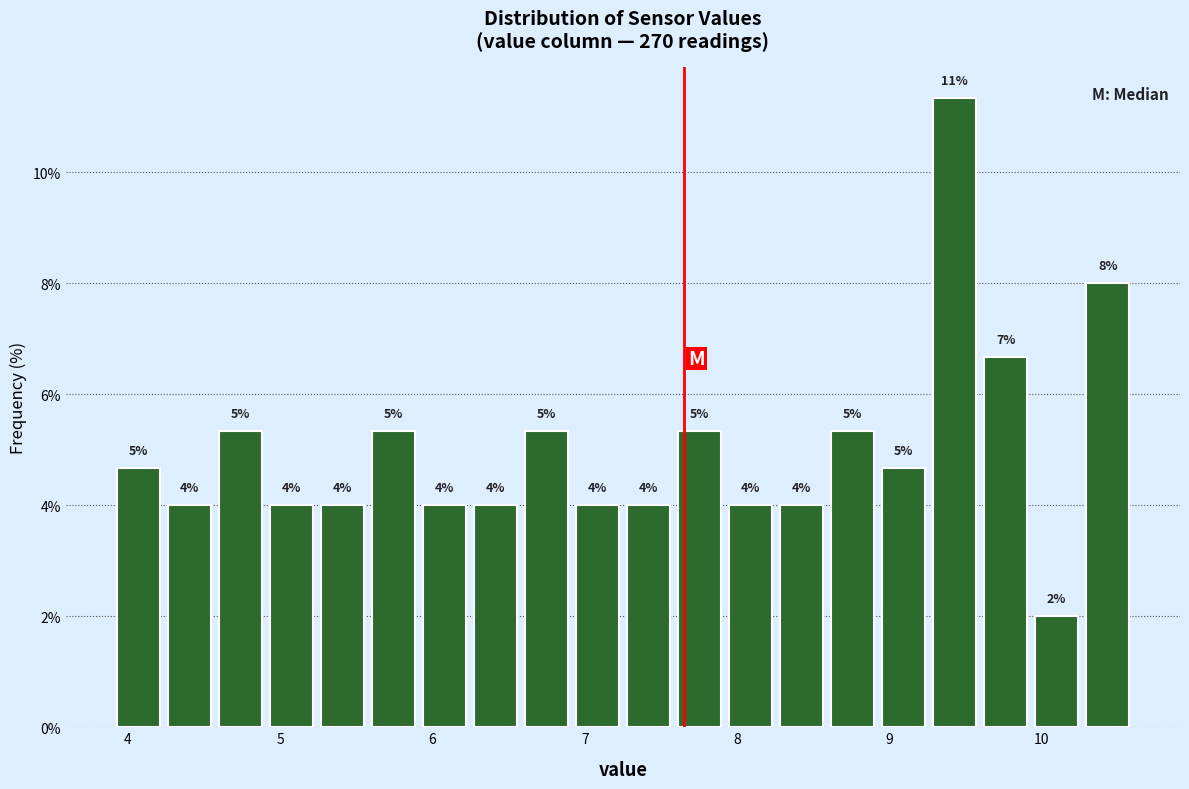

Read against the x-axis, roughly where is the centre of the tallest bar?

9.4